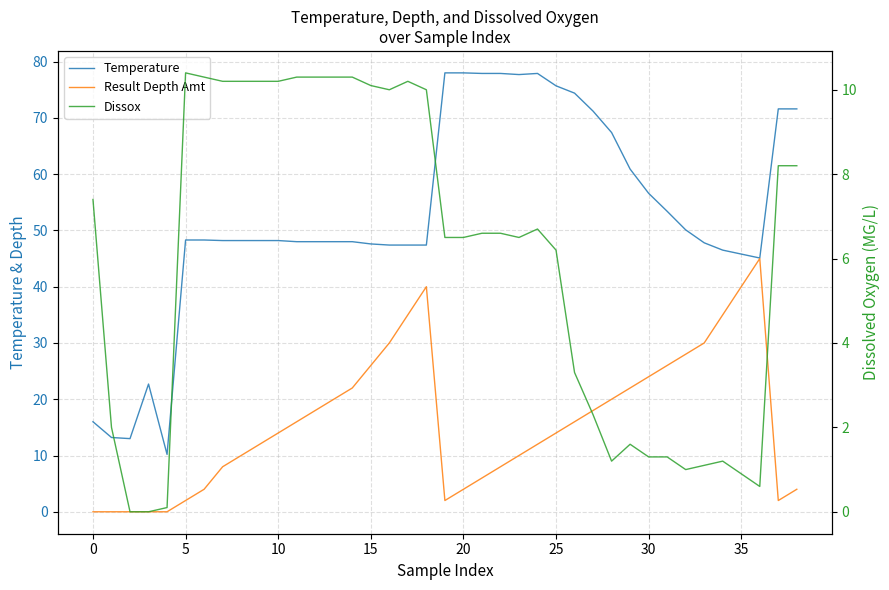

The Result Depth Amt series shows 24.0 at 30. True or false?

True